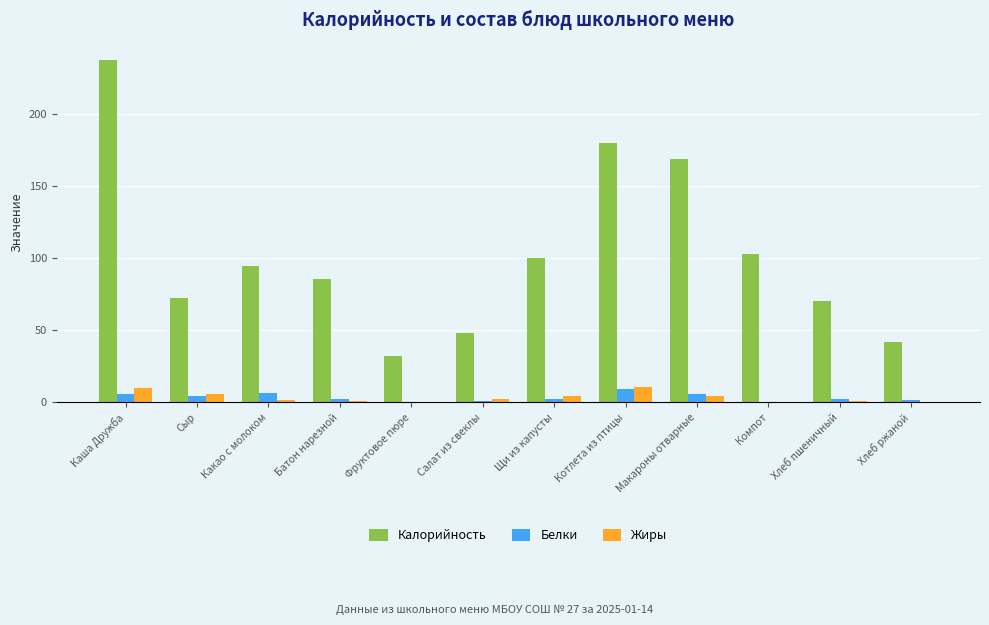

What is the total value across all series at Каша Дружба?

253.4